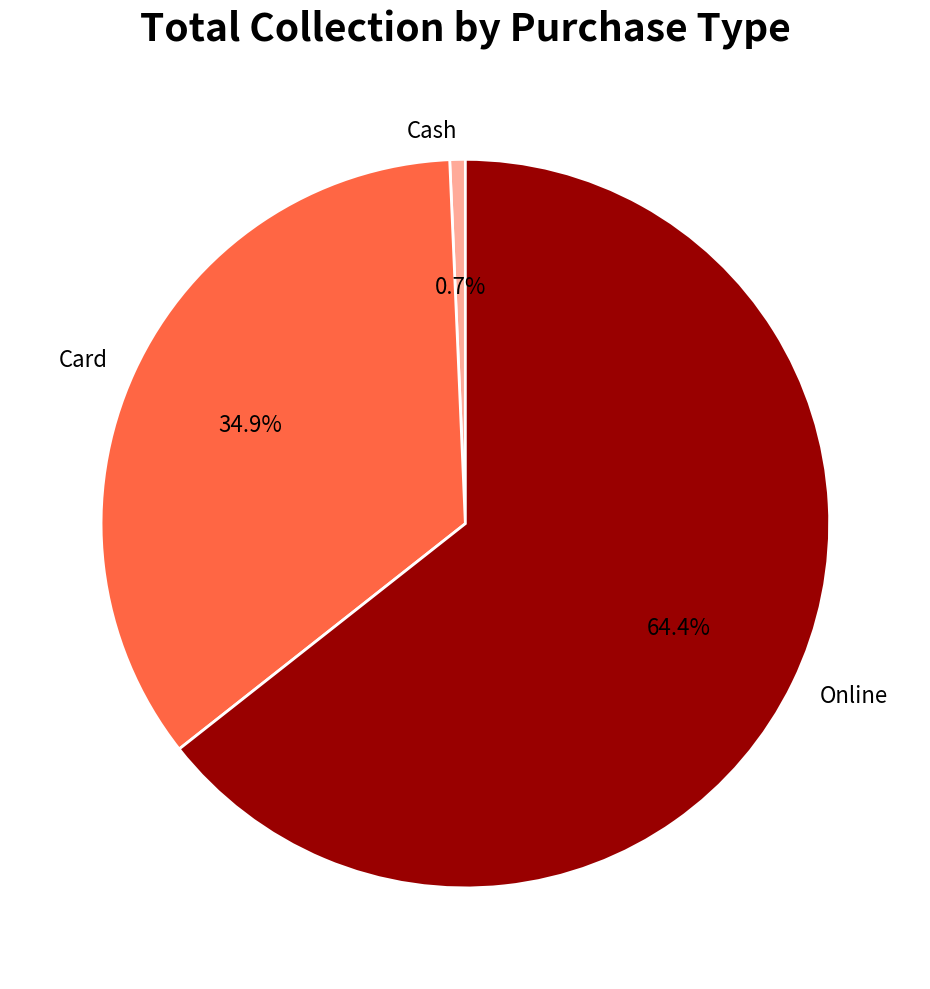

What percentage is NOT represented by Cash?

99.3%